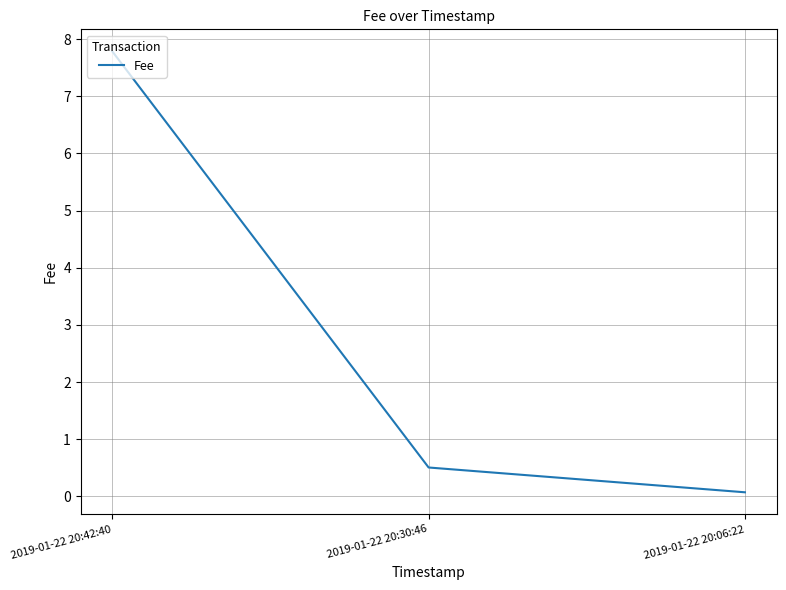

Reading left to right, what are all the values shown in this chart?

7.8	0.5	0.1